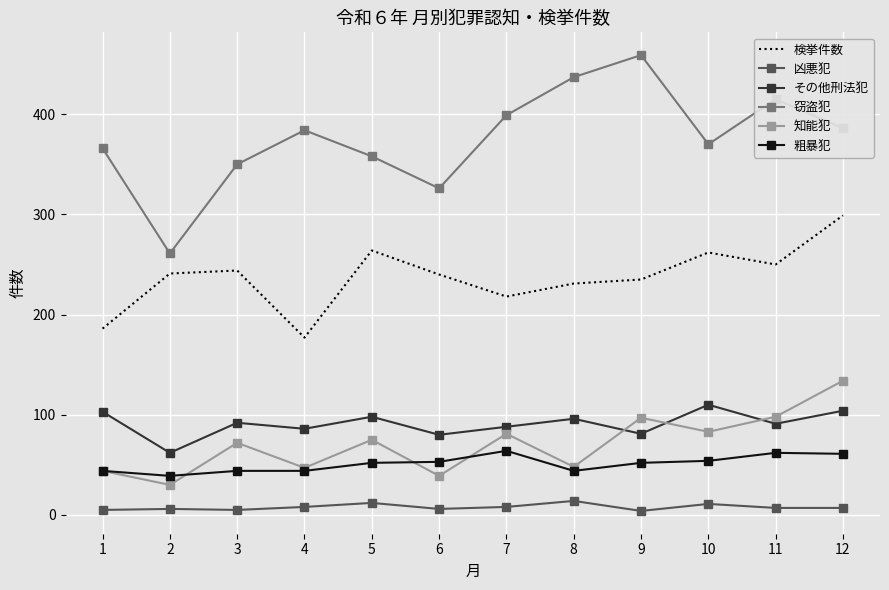

What is the highest value of the 凶悪犯 series?

14